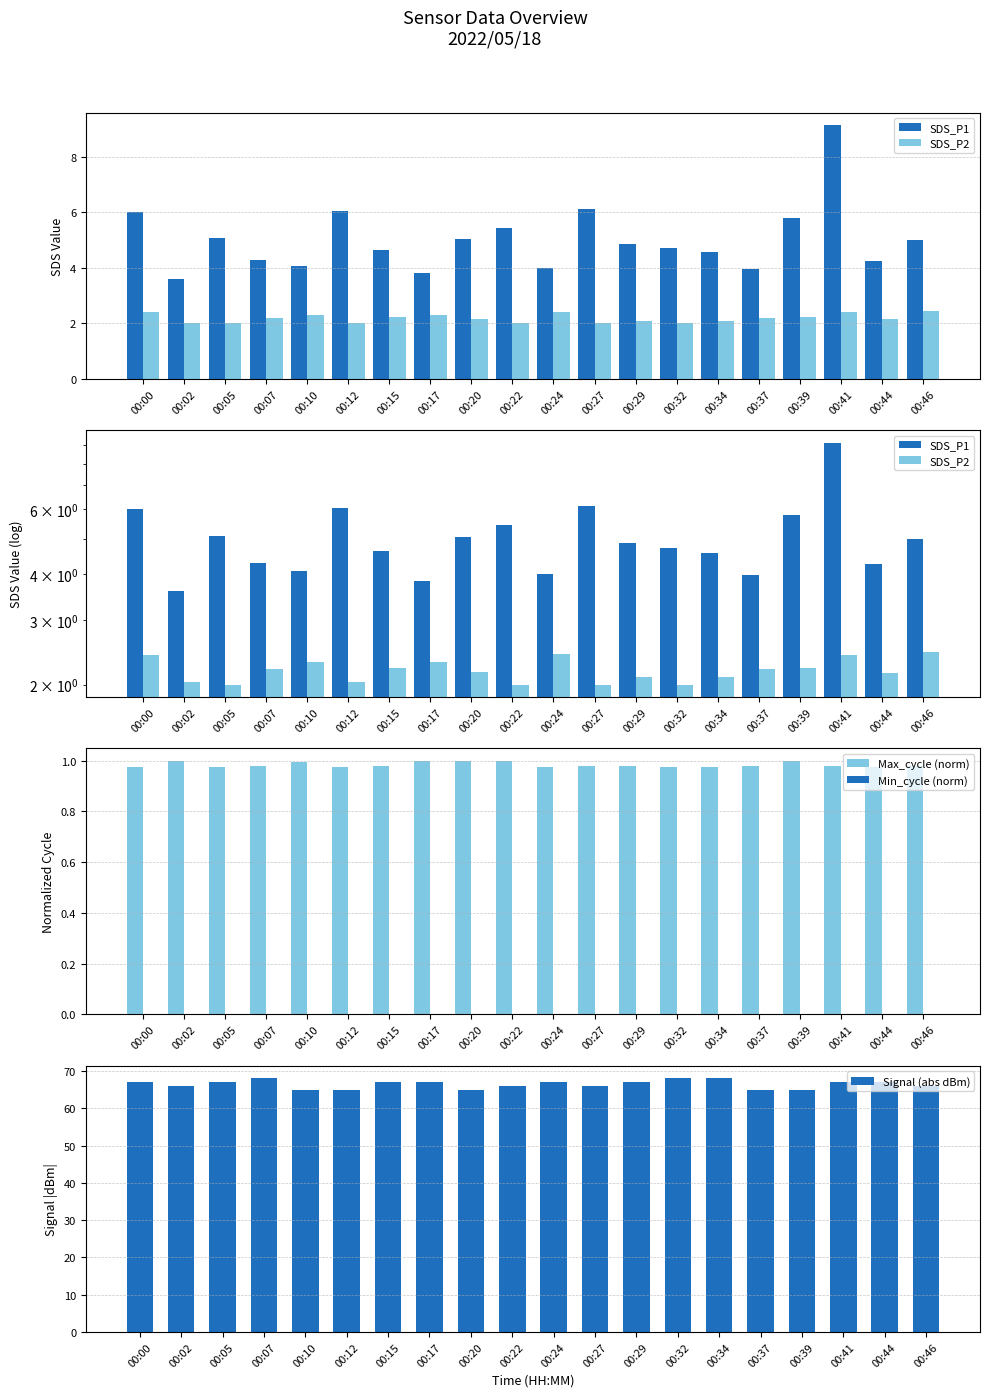

True or false: SDS_P1 has a value of 6.2 at 00:41.

False